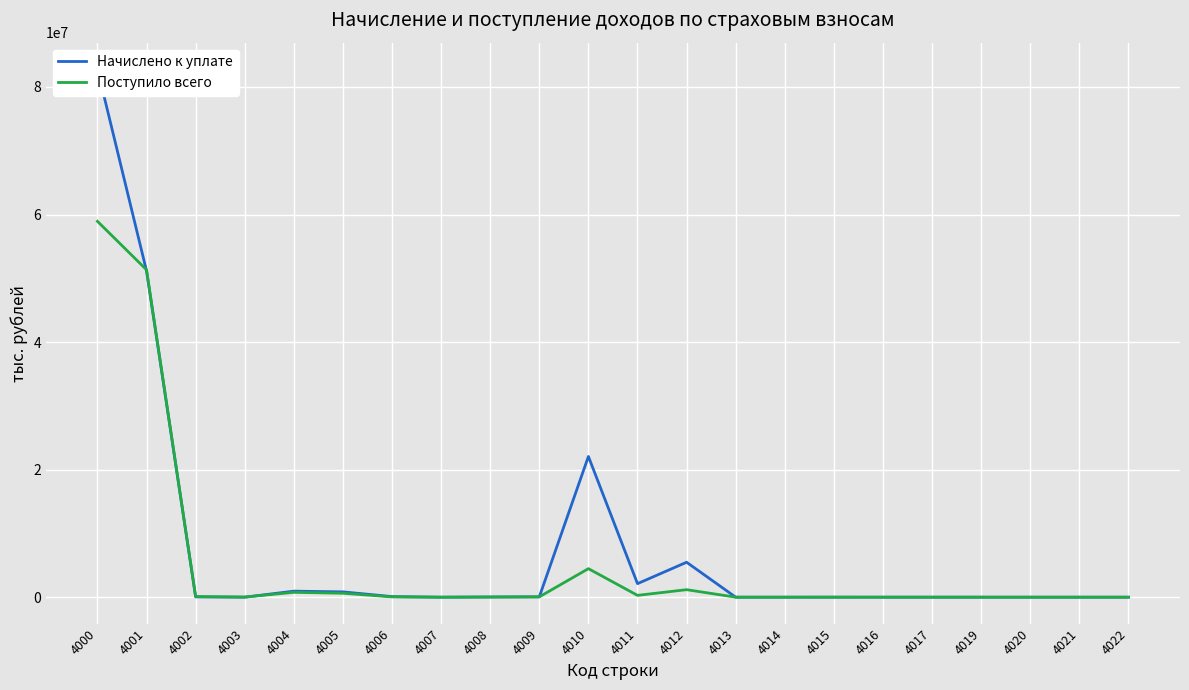

How many interior local valleys does the Поступило всего series have?

5